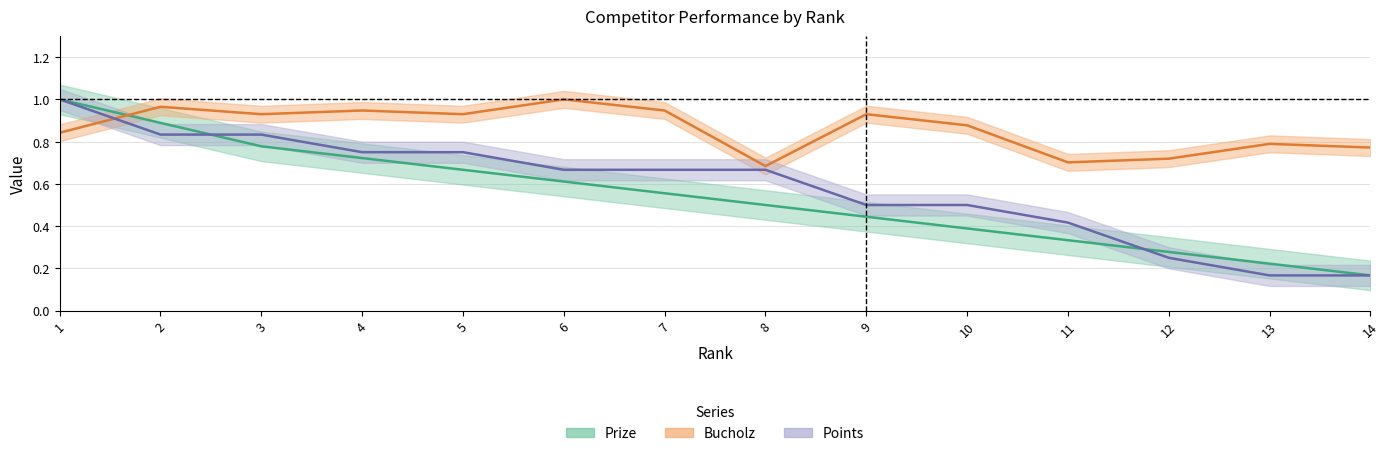

Reading right to left, transcribe all the data shown in this chart.

Prize: 14=0.2	13=0.2	12=0.3	11=0.3	10=0.4	9=0.4	8=0.5	7=0.6	6=0.6	5=0.7	4=0.7	3=0.8	2=0.9	1=1.0
Bucholz: 14=0.8	13=0.8	12=0.7	11=0.7	10=0.9	9=0.9	8=0.7	7=0.9	6=1.0	5=0.9	4=0.9	3=0.9	2=1.0	1=0.8
Points: 14=0.2	13=0.2	12=0.2	11=0.4	10=0.5	9=0.5	8=0.7	7=0.7	6=0.7	5=0.8	4=0.8	3=0.8	2=0.8	1=1.0